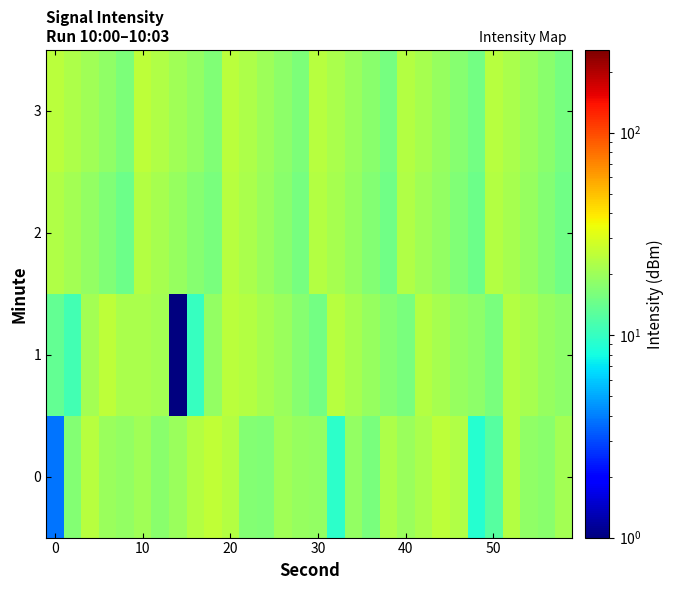

Which series has the widest spread of values?

1